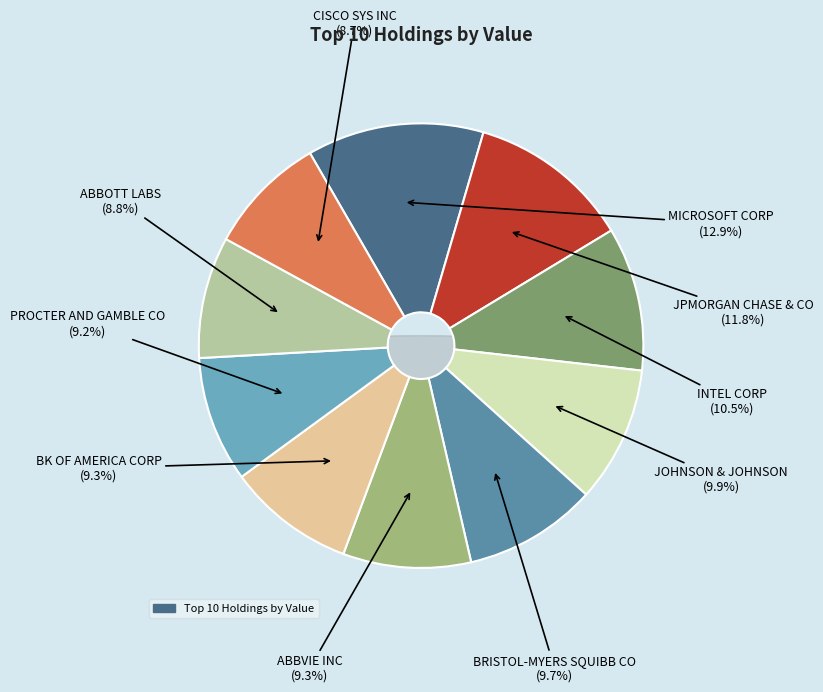

What is the total percentage of ABBVIE INC and BRISTOL-MYERS SQUIBB CO?

19.0%